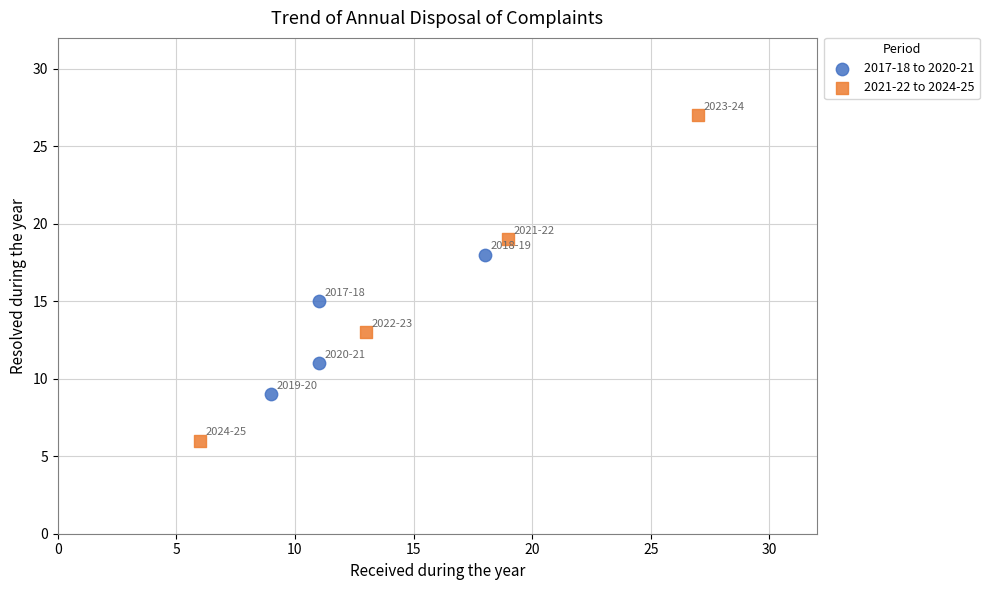

Which series contains the lowest Y value?

2021-22 to 2024-25